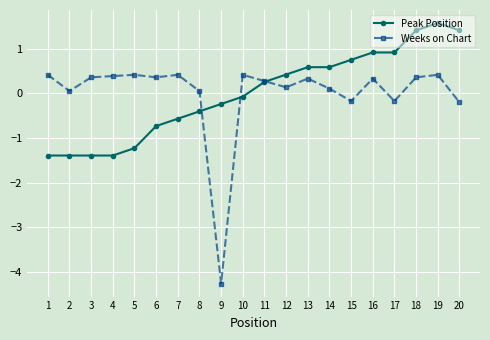

What is the maximum value shown in the chart?

1.6